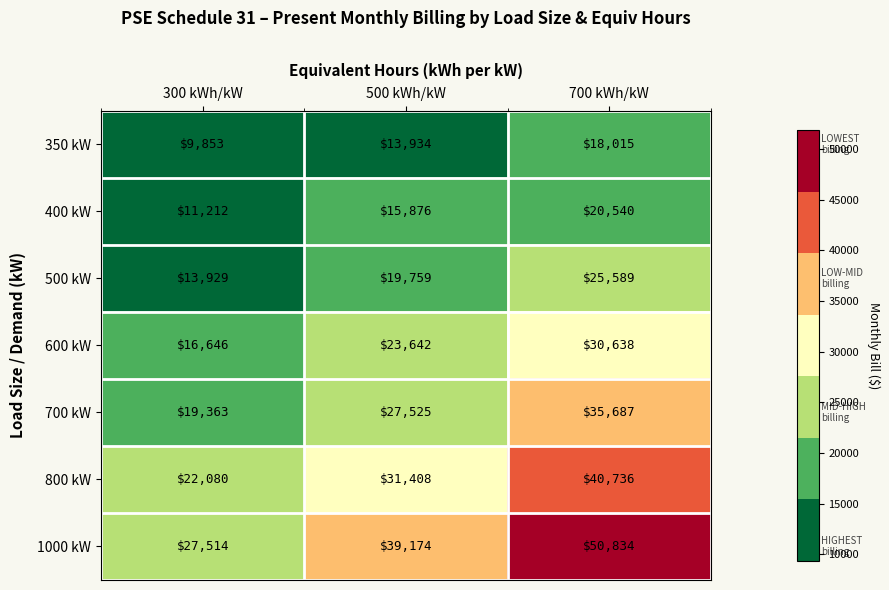

Which series changed the most between 300 kWh/kW and 700 kWh/kW?

1000 kW